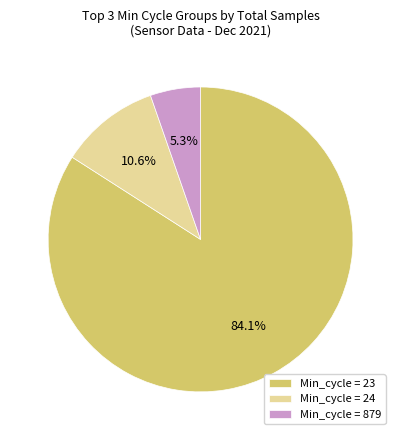

Does any single category account for the majority?

Yes